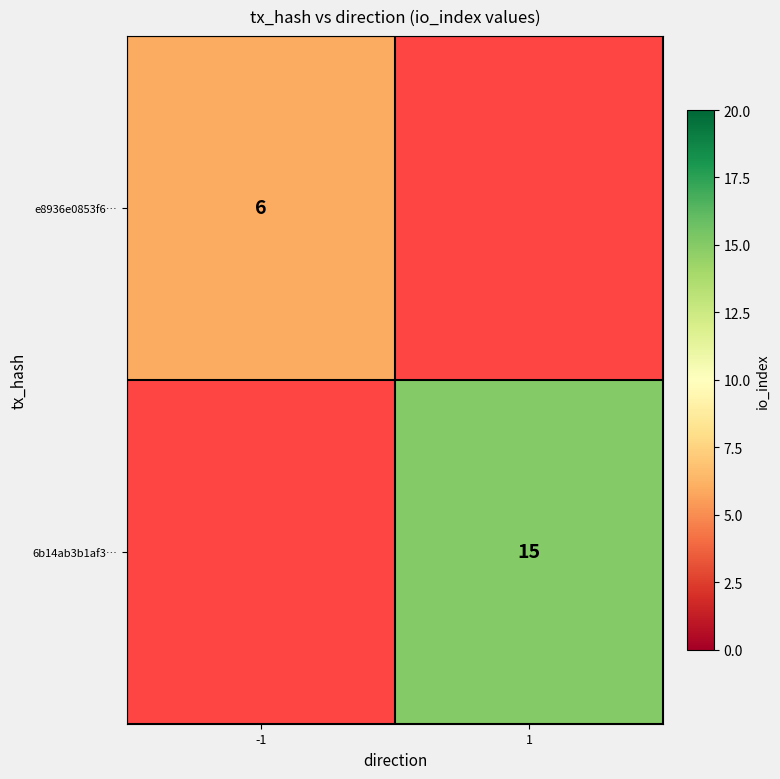

True or false: e8936e0853f6… has a value of 3 at -1.

False